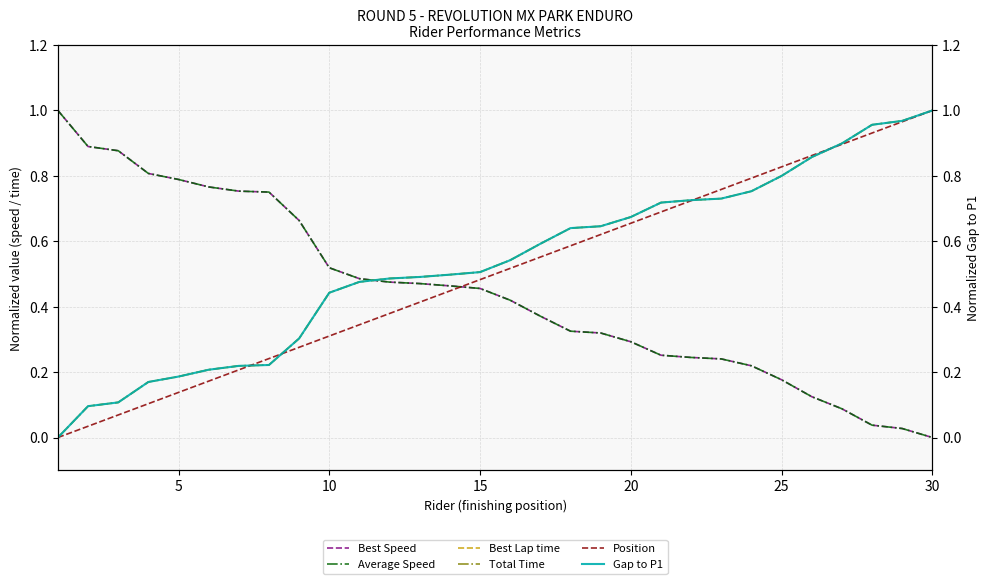

True or false: Average Speed has a value of 0.4 at 21.

False